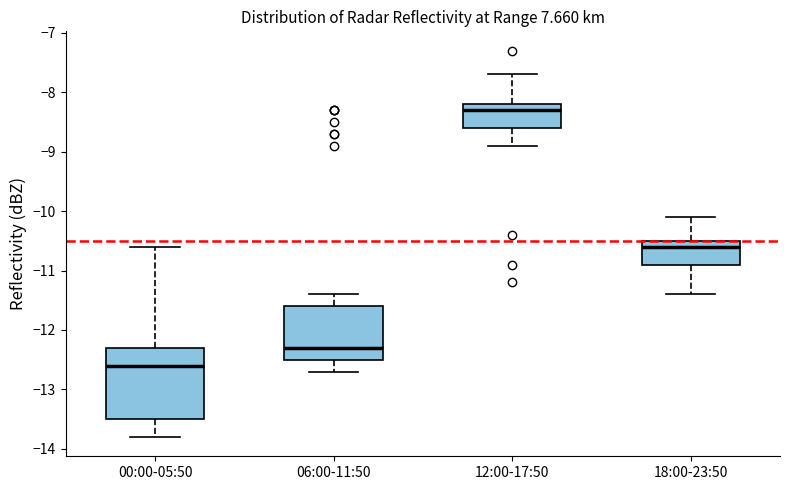

Which box is the tallest, from its lower edge to its upper edge?

00:00-05:50